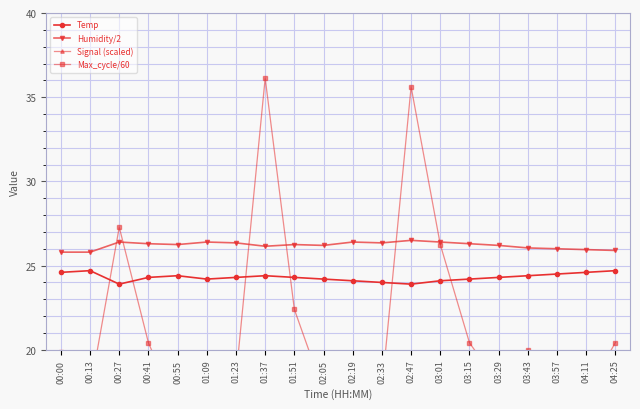

Reading left to right, what are all the values shown in this chart?

Temp: 24.6	24.7	23.9	24.3	24.4	24.2	24.3	24.4	24.3	24.2	24.1	24.0	23.9	24.1	24.2	24.3	24.4	24.5	24.6	24.7
Humidity/2: 25.8	25.8	26.4	26.3	26.2	26.4	26.4	26.1	26.2	26.2	26.4	26.4	26.5	26.4	26.3	26.2	26.1	26.0	25.9	25.9
Signal (scaled): 42.0	42.0	42.0	42.0	42.0	42.0	42.0	40.5	42.0	42.0	42.0	42.0	42.0	42.0	42.0	42.0	42.0	42.0	42.0	42.0
Max_cycle/60: 19.9	17.6	27.3	20.4	16.4	16.8	18.4	36.1	22.4	17.5	16.8	17.7	35.6	26.2	20.4	18.0	20.0	18.5	17.4	20.4